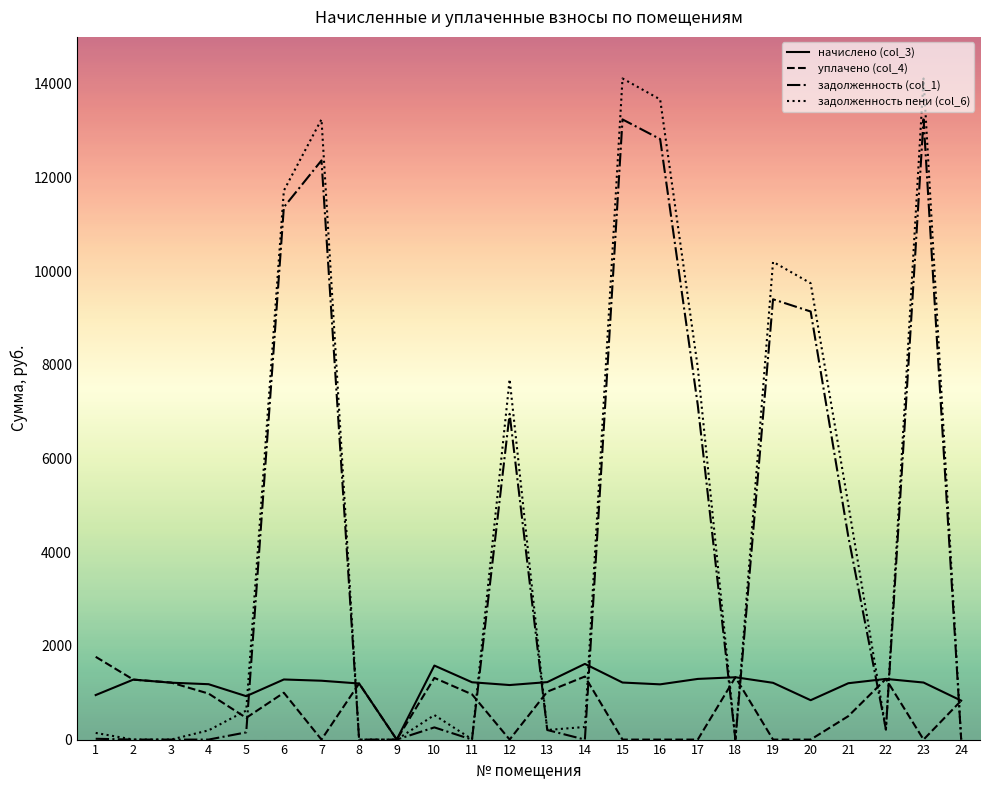

The задолженность пени (col_6) series shows 22757.0 at 23. True or false?

False